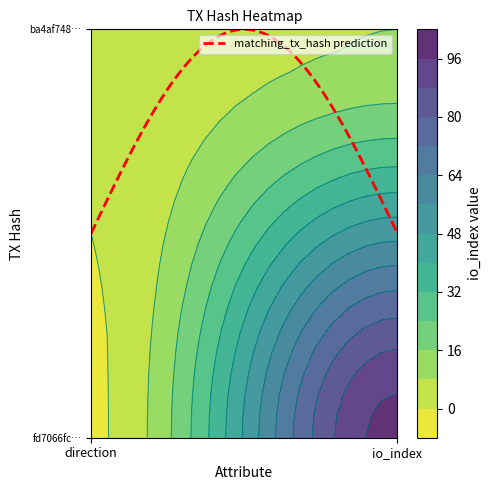

Count the fd7066fc65c74d16eaf075f8b27be920e3bbd0b values in the range -1 to 99.

2